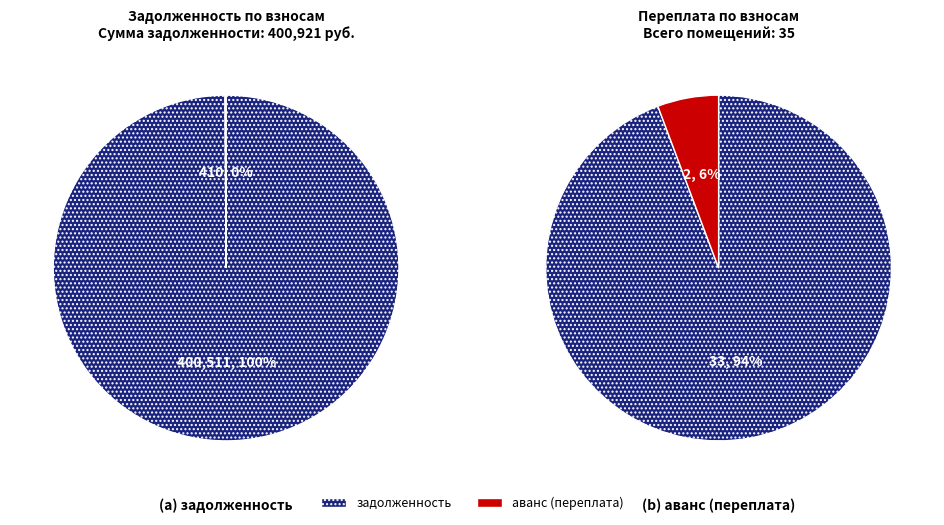

The 16 slice represents 1% of the pie. True or false?

False